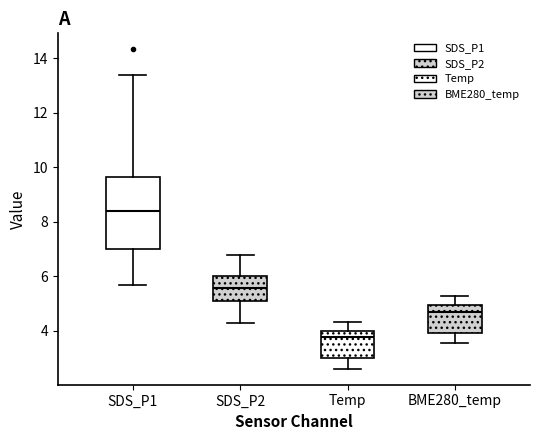

Which box has the lowest median line?

Temp